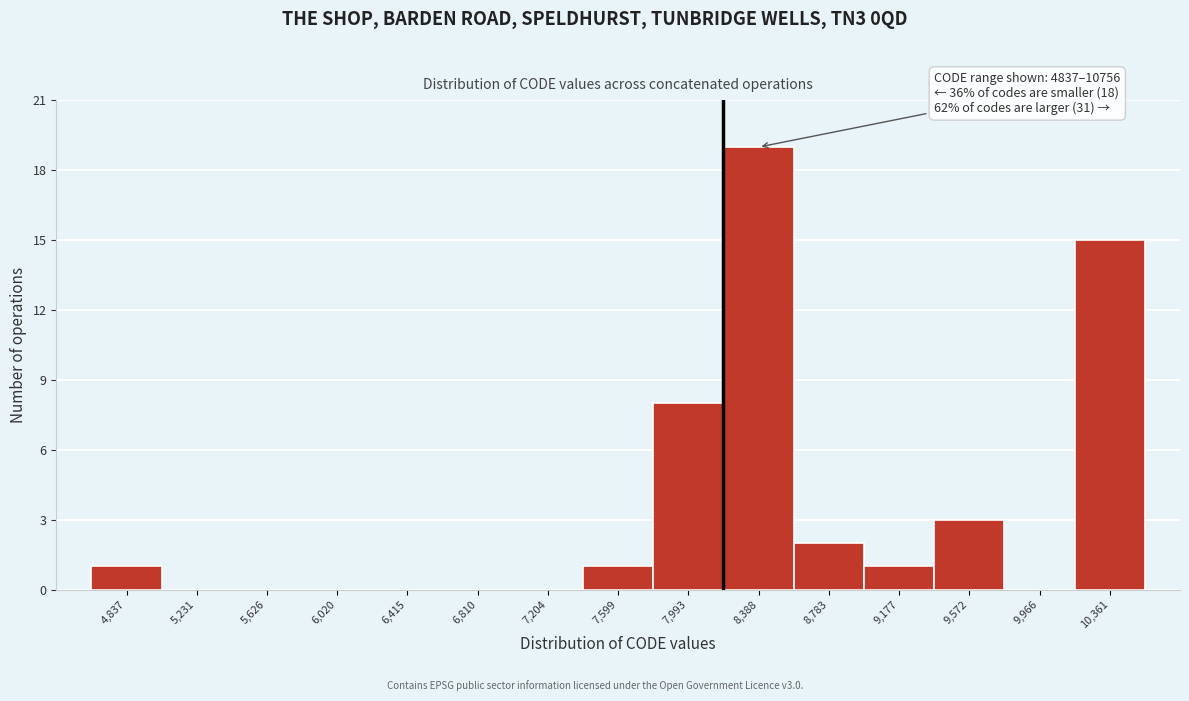

Reading left to right, what are all the values shown in this chart?

4,837=1	5,231=0	5,626=0	6,020=0	6,415=0	6,810=0	7,204=0	7,599=1	7,993=8	8,388=19	8,783=2	9,177=1	9,572=3	9,966=0	10,361=15